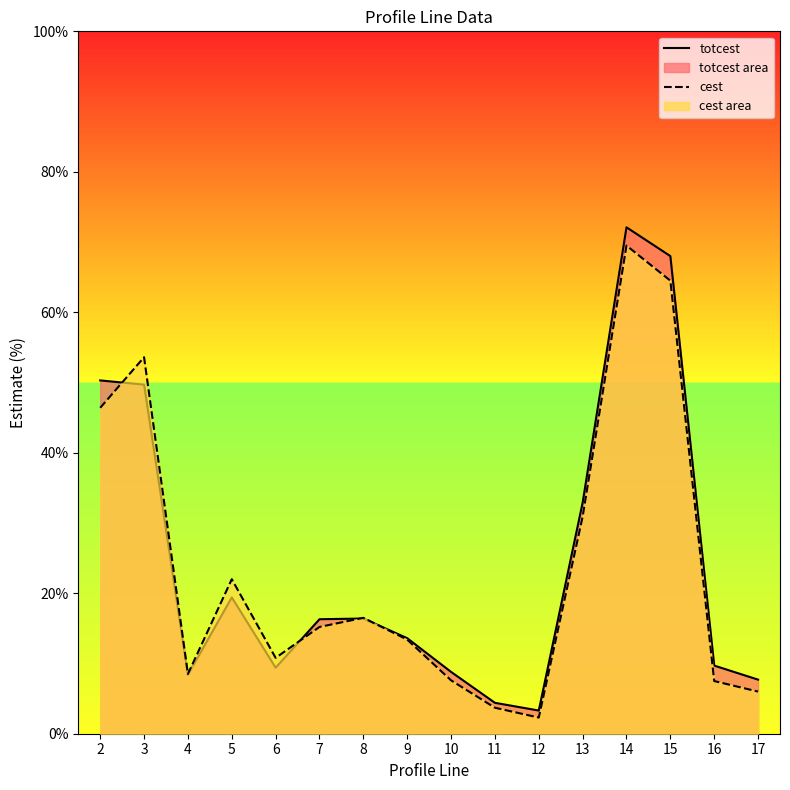

At which label does cest reach its peak?

14